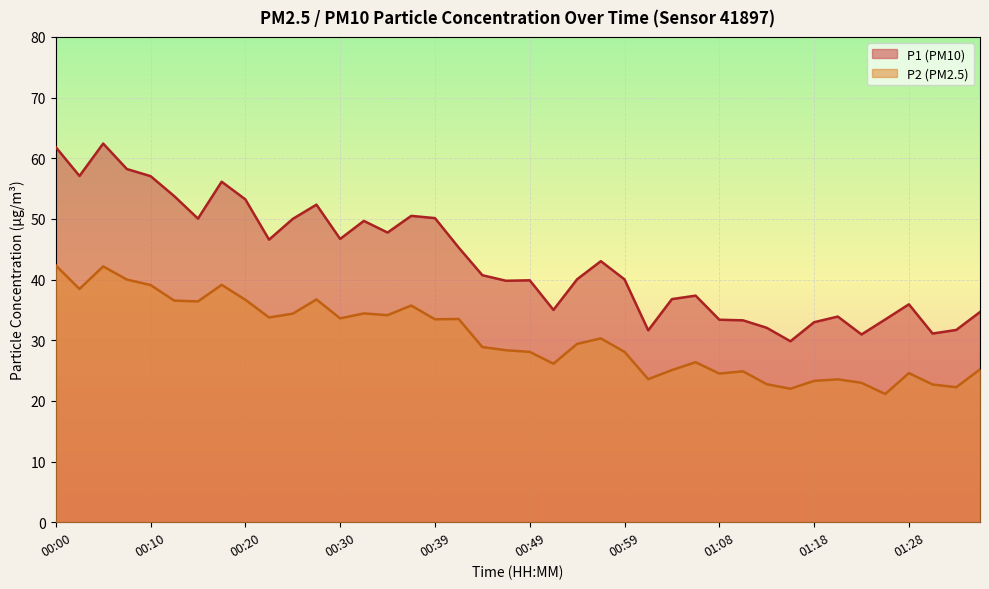

Rank the series by their average value, from lowest to highest.

P2 (PM2.5), P1 (PM10)